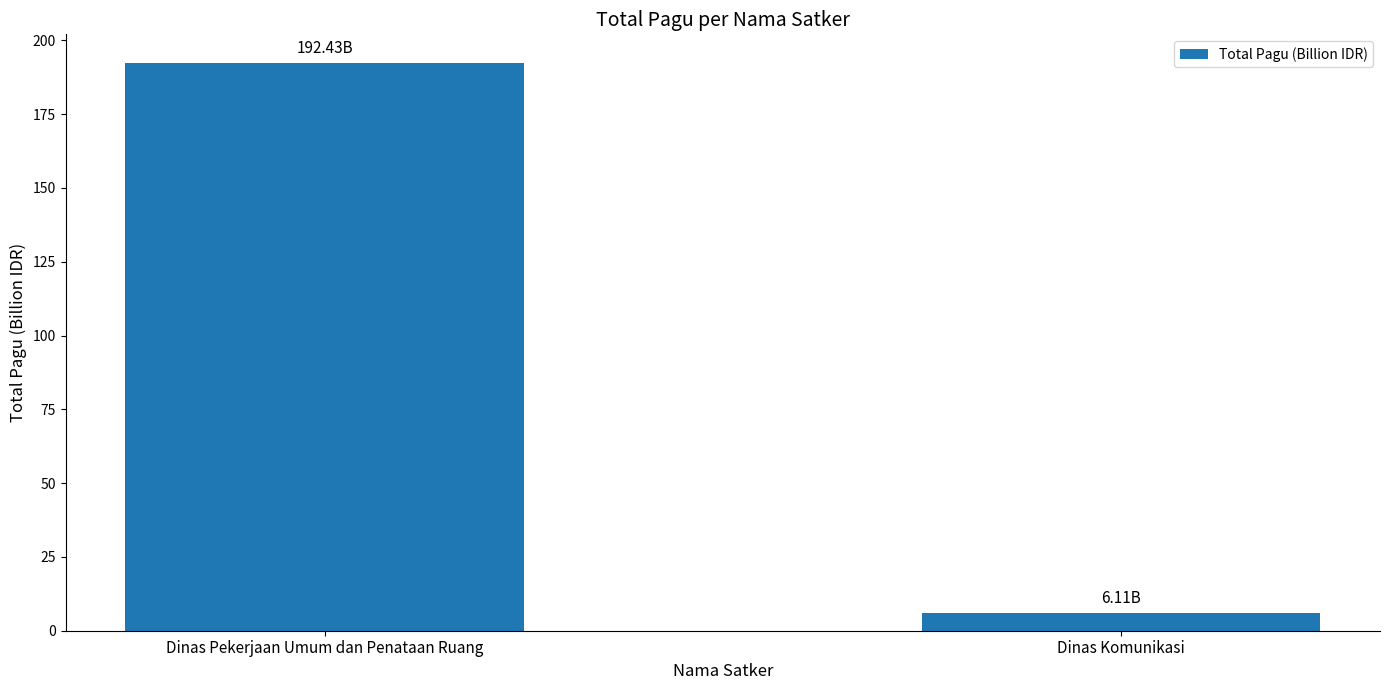

Rank the categories by value from highest to lowest.

Dinas Pekerjaan Umum dan Penataan Ruang, Dinas Komunikasi